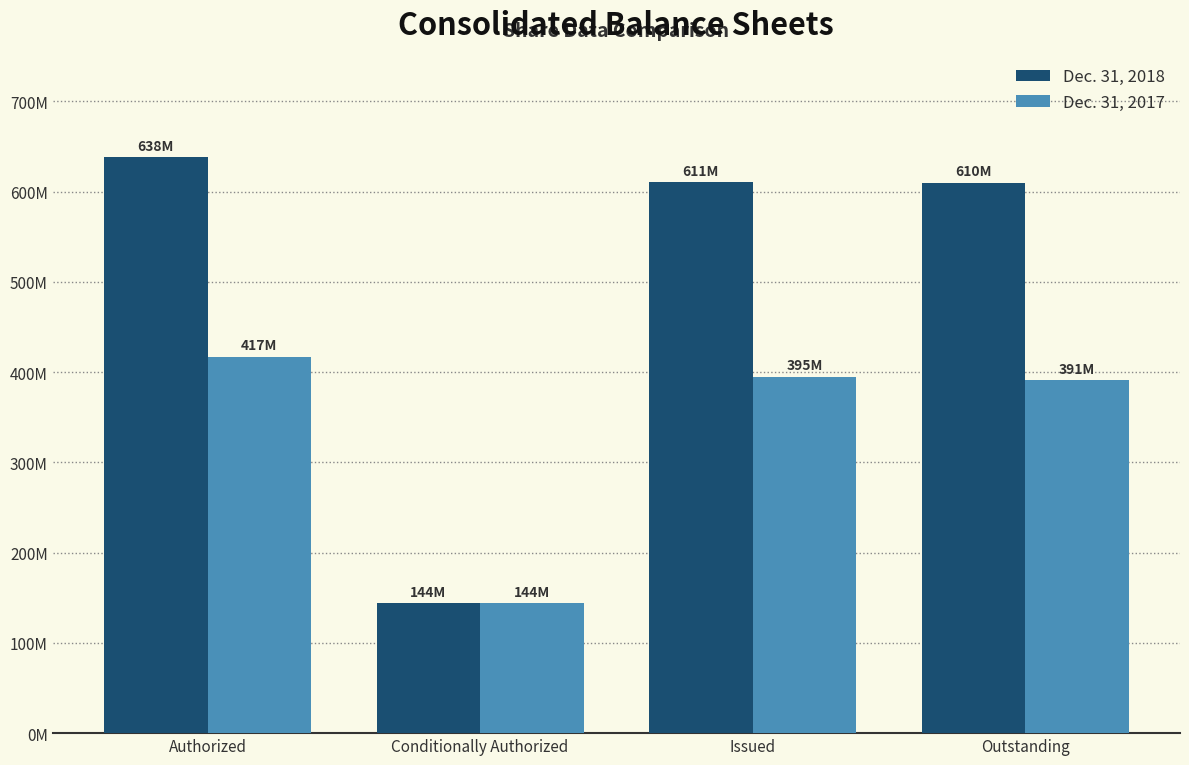

Where is Dec. 31, 2018 nearest to the value 391019910?

Outstanding